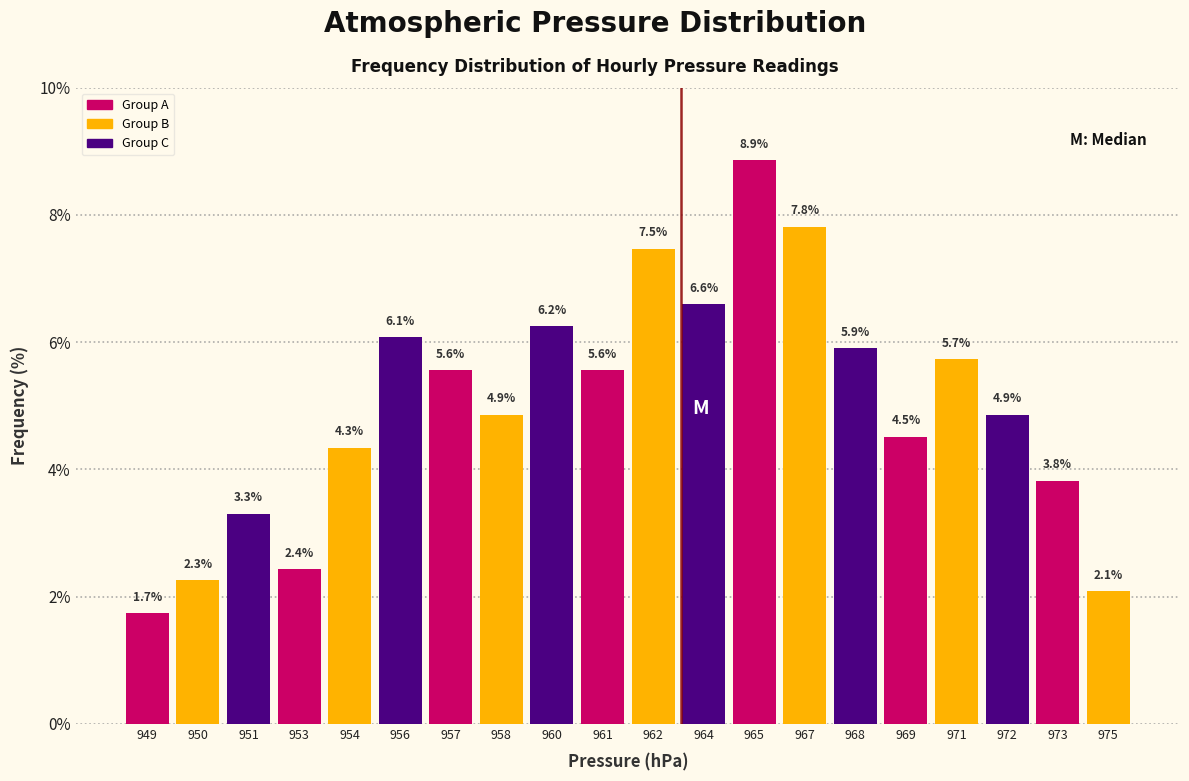

What is the average value?

5.0